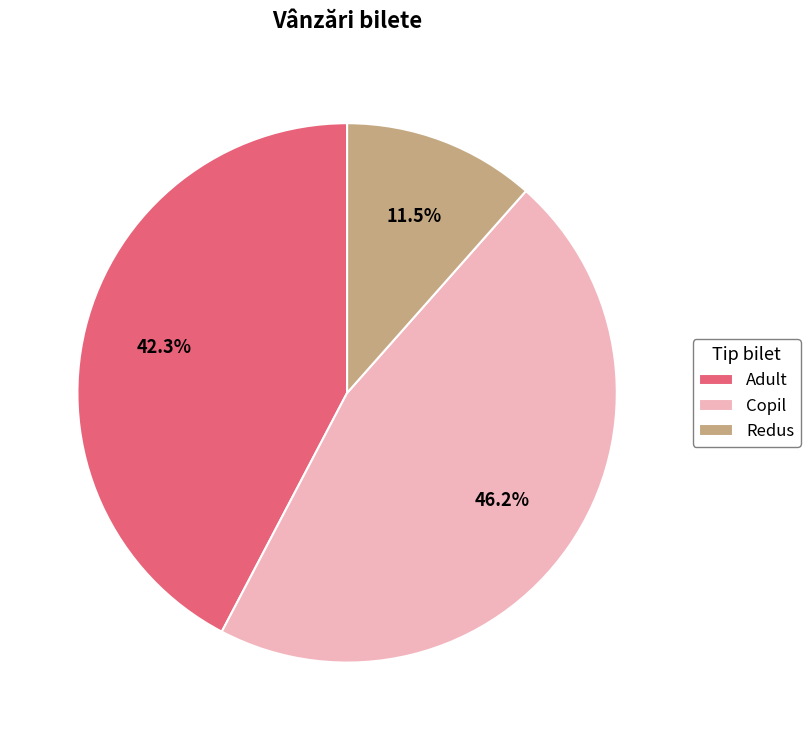

Approximately how many times larger is the value at Adult compared to Copil?

0.9